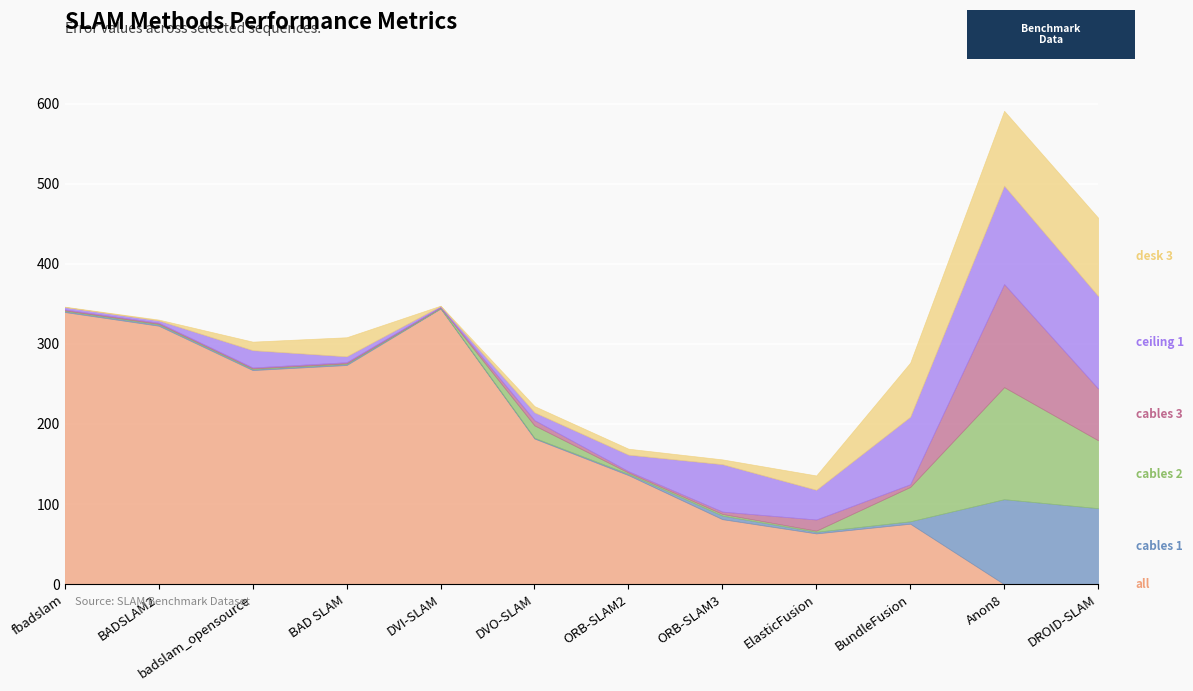

At which label does cables 2 first exceed 1?

DVO-SLAM